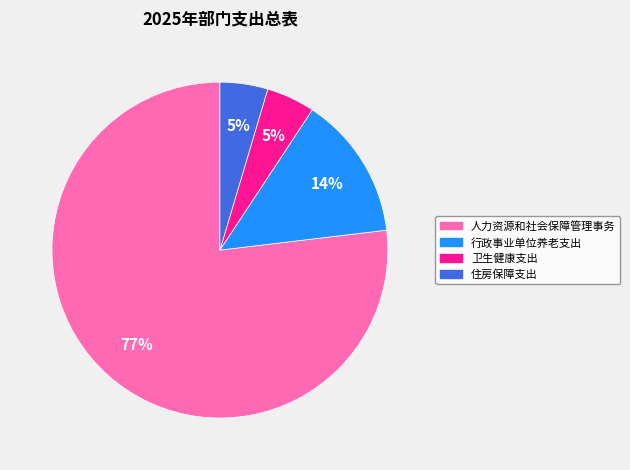

Do 住房保障支出 and 卫生健康支出 together represent more than half of the pie?

No